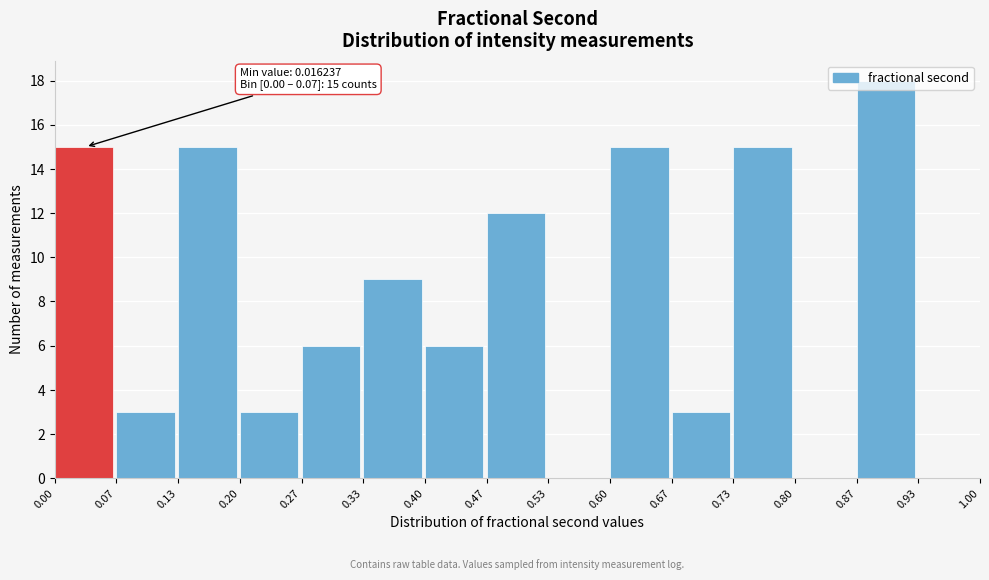

Which range on the x-axis has the tallest bar?

0.87 to 0.93